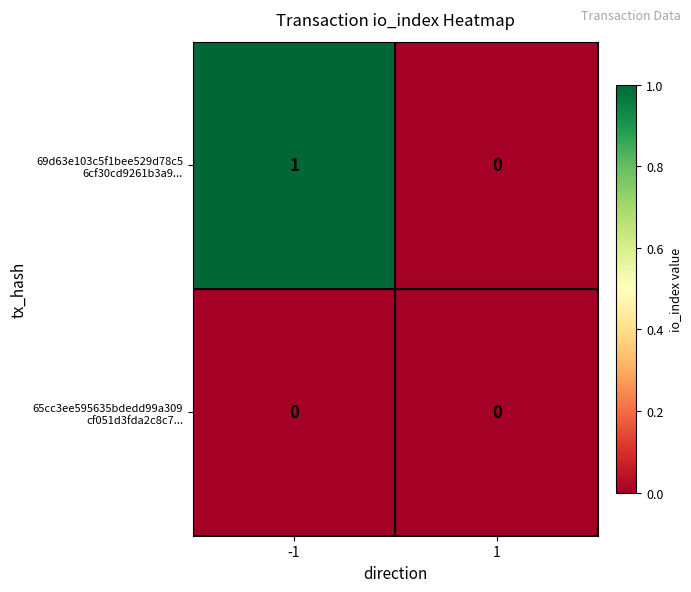

How many series are shown in this chart?

2